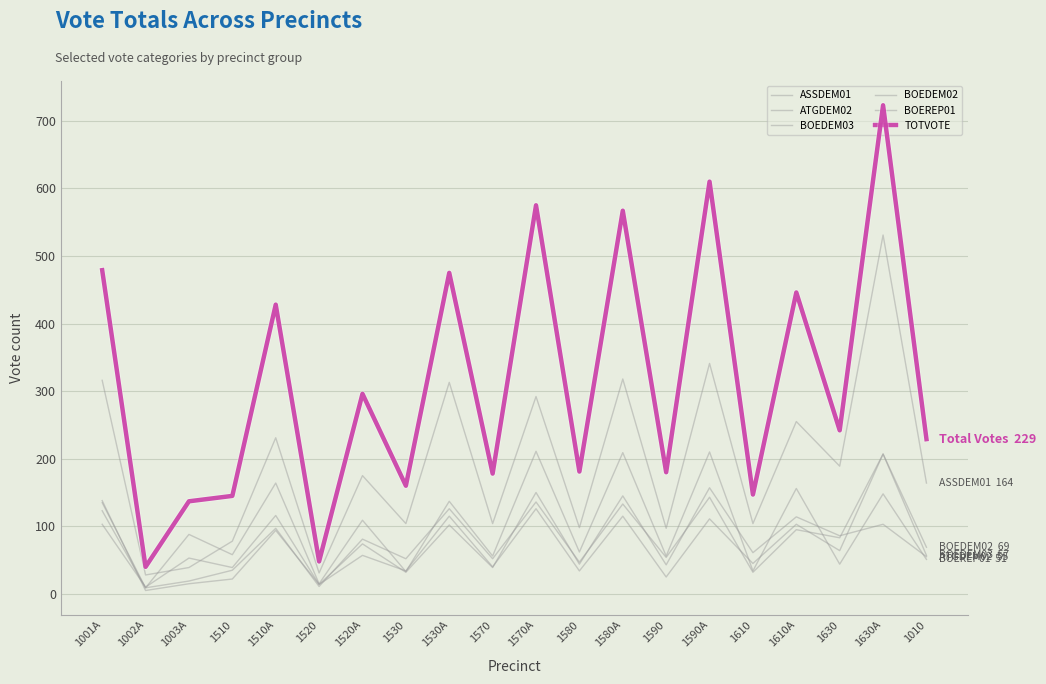

How many lines are shown in the chart?

6